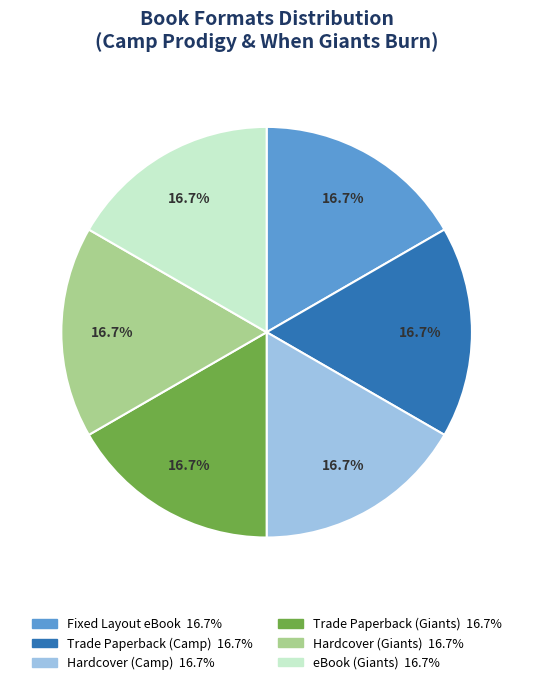

How much of the chart is everything except eBook (Giants)?

83.5%